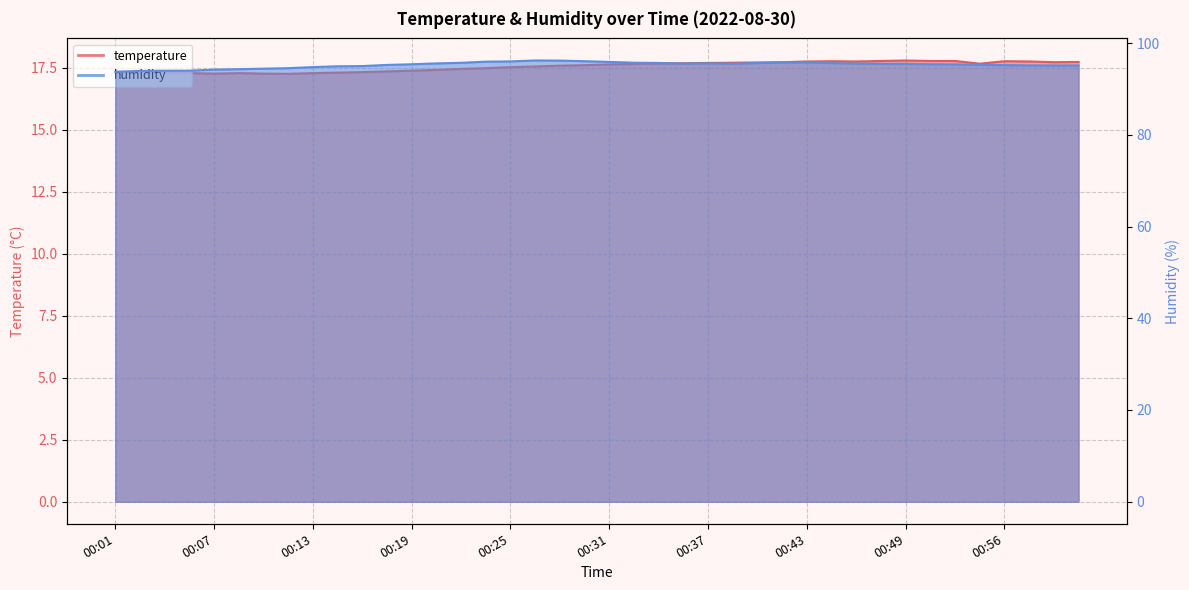

How many lines are shown in the chart?

2